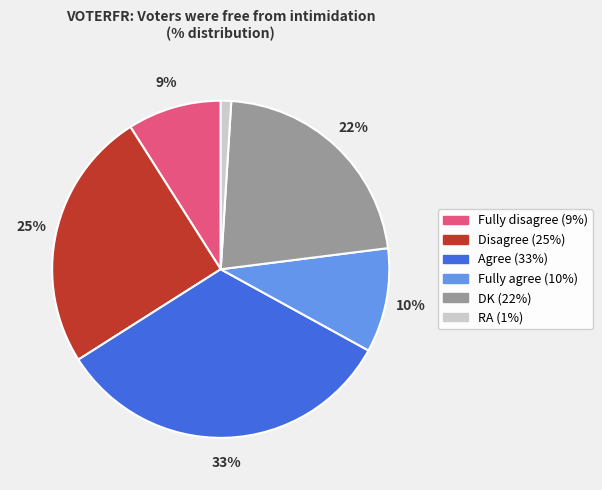

What is the smallest slice in the pie chart?

RA